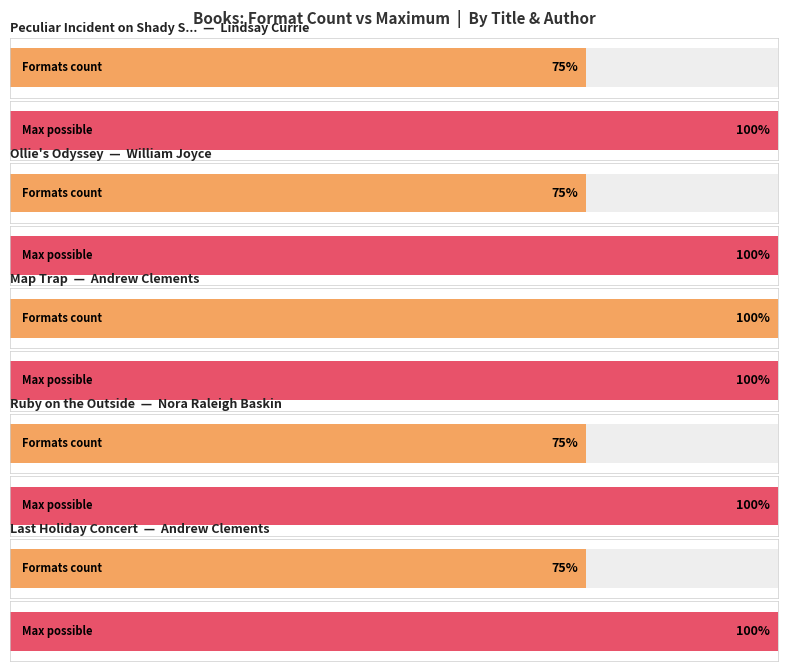

Rank the categories by value from lowest to highest.

Peculiar Incident on Shady Street, Ollie's Odyssey, Ruby on the Outside, Last Holiday Concert, Map Trap